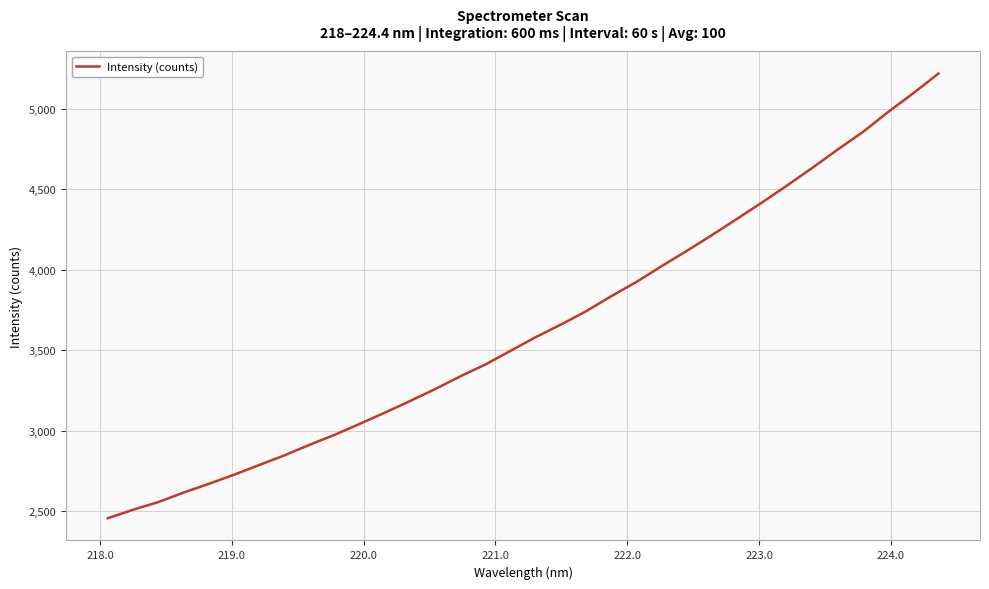

What is the value of the 11th point from the left?

3041.8